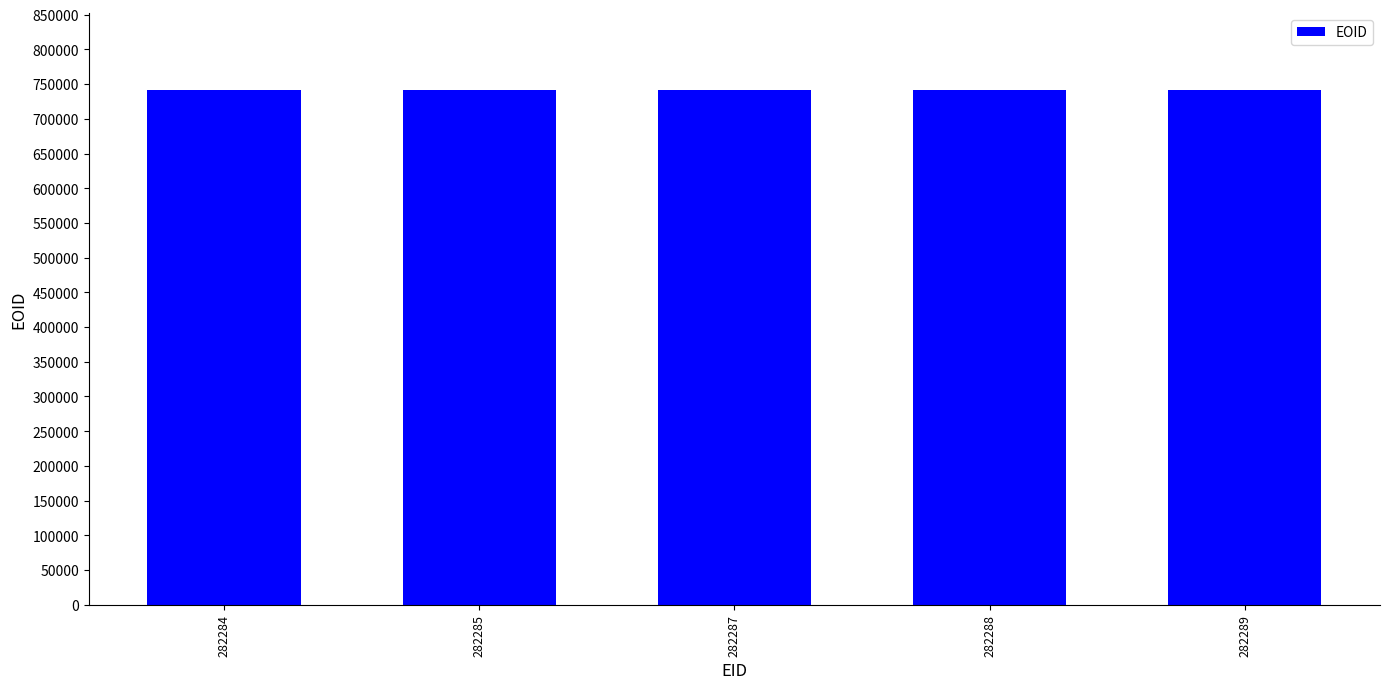

The value at 282289 is 1272596. True or false?

False